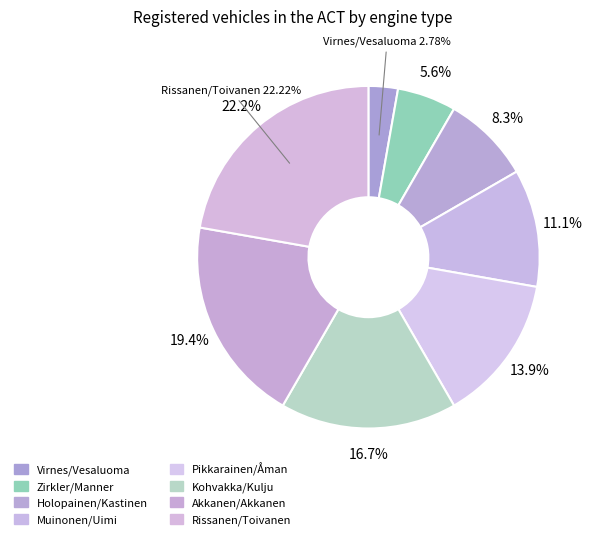

Is it true that Akkanen/Akkanen is 19% of the pie?

True